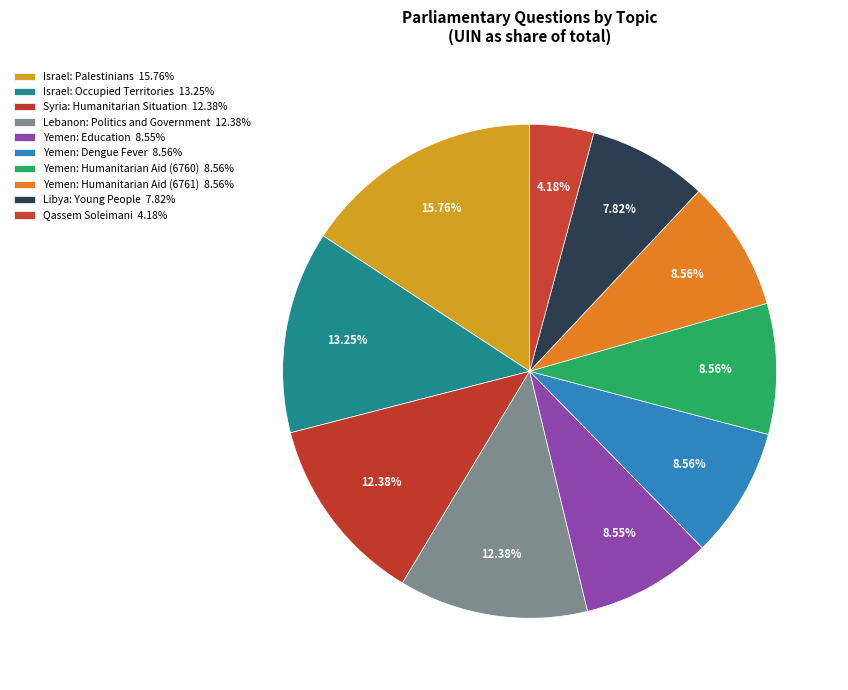

To the nearest percent, what portion does Yemen: Humanitarian Aid (6760) represent?

9%